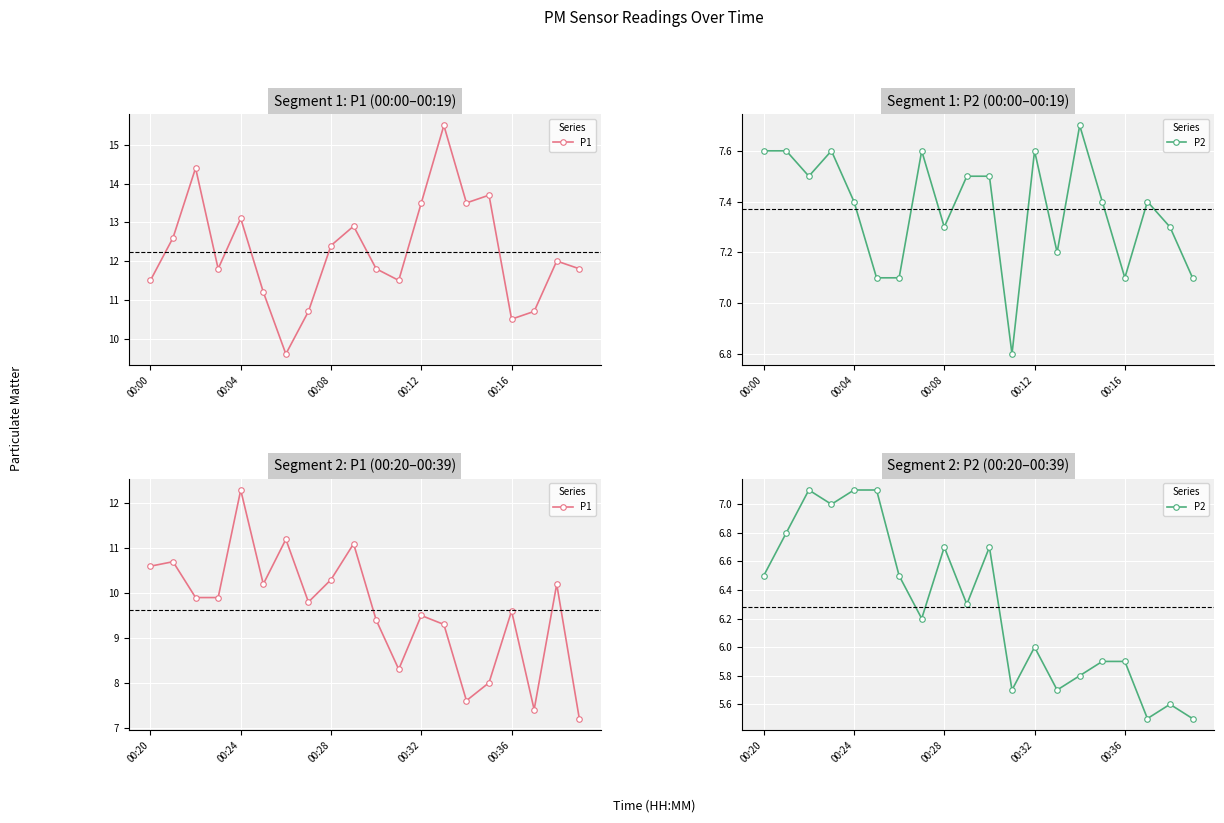

How many categories are shown in the chart?

20